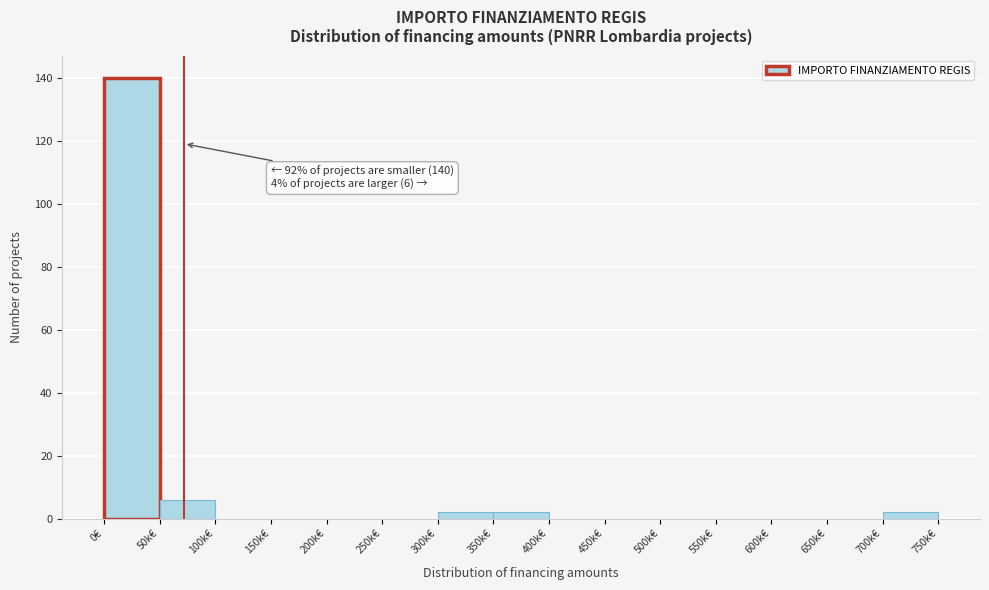

Reading left to right, transcribe all the data shown in this chart.

0€=140	50k€=6	100k€=0	150k€=0	200k€=0	250k€=0	300k€=2	350k€=2	400k€=0	450k€=0	500k€=0	550k€=0	600k€=0	650k€=0	700k€=2